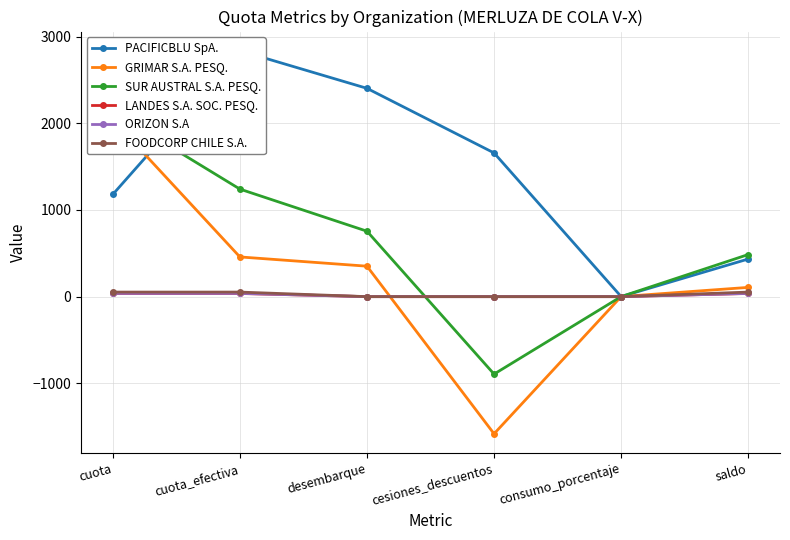

What is the label of the 5th point from the left?

consumo_porcentaje